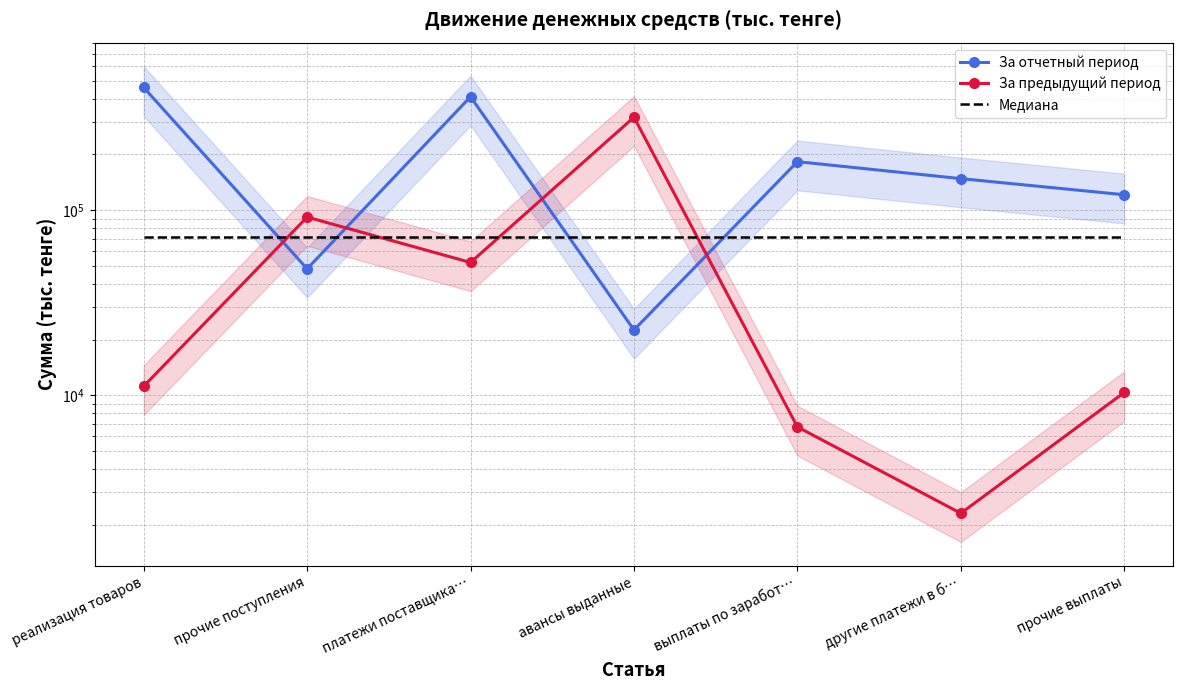

What is the smallest value displayed?

2302.0